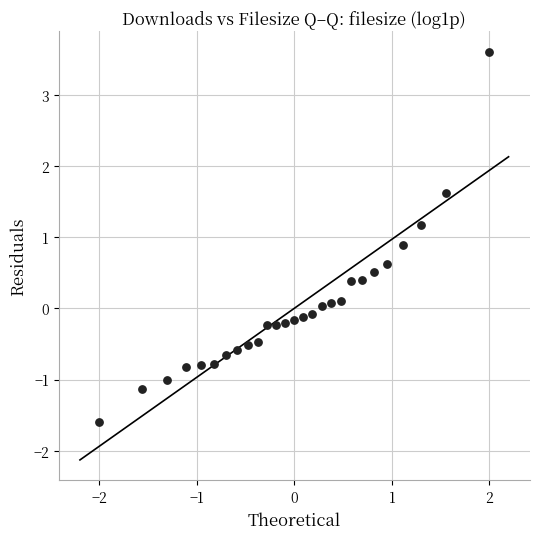

What is the range of X values (max minus min)?

4.0